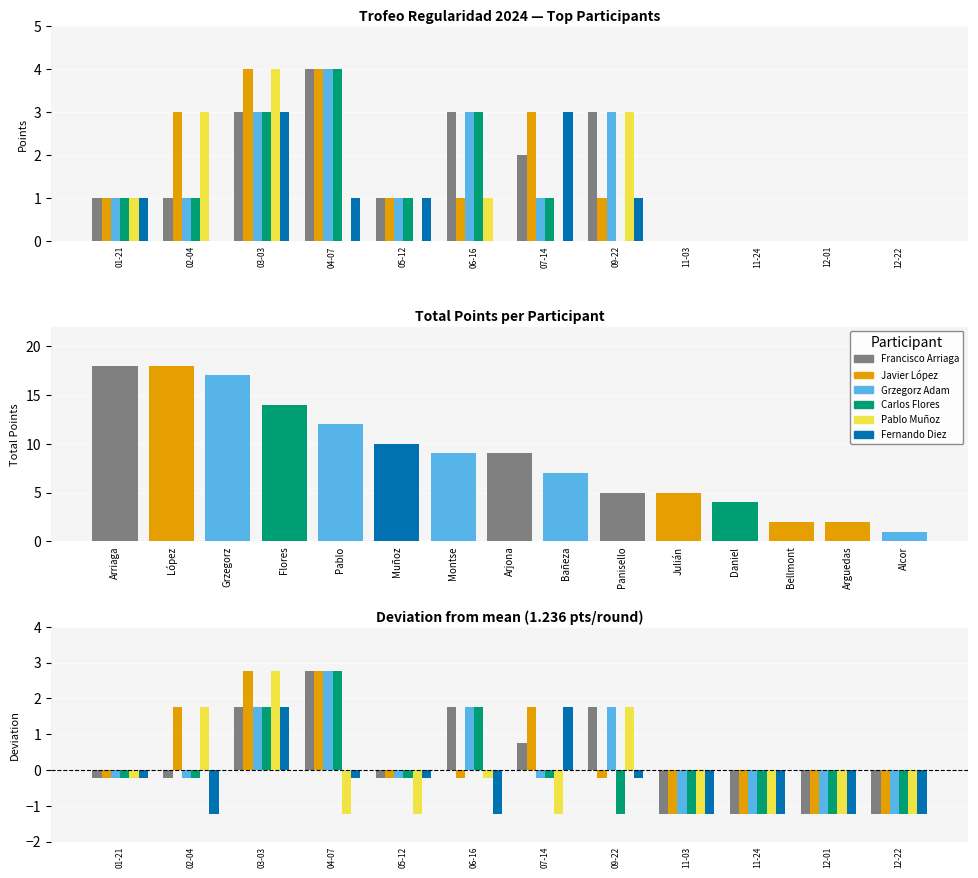

True or false: Carlos Flores has a value of -0.7 at 11-24.

False